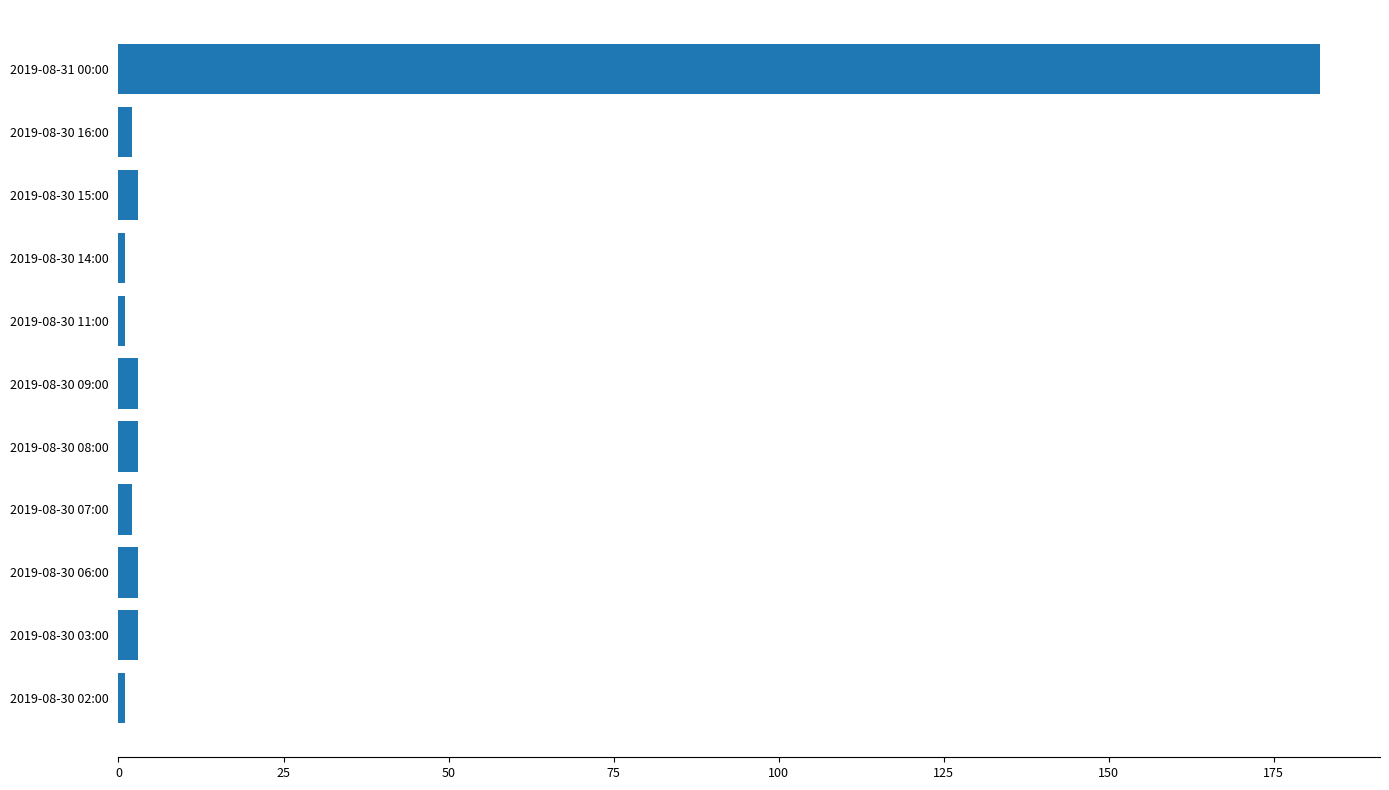

True or false: the data shows 1 at 2019-08-30 14:00.

True